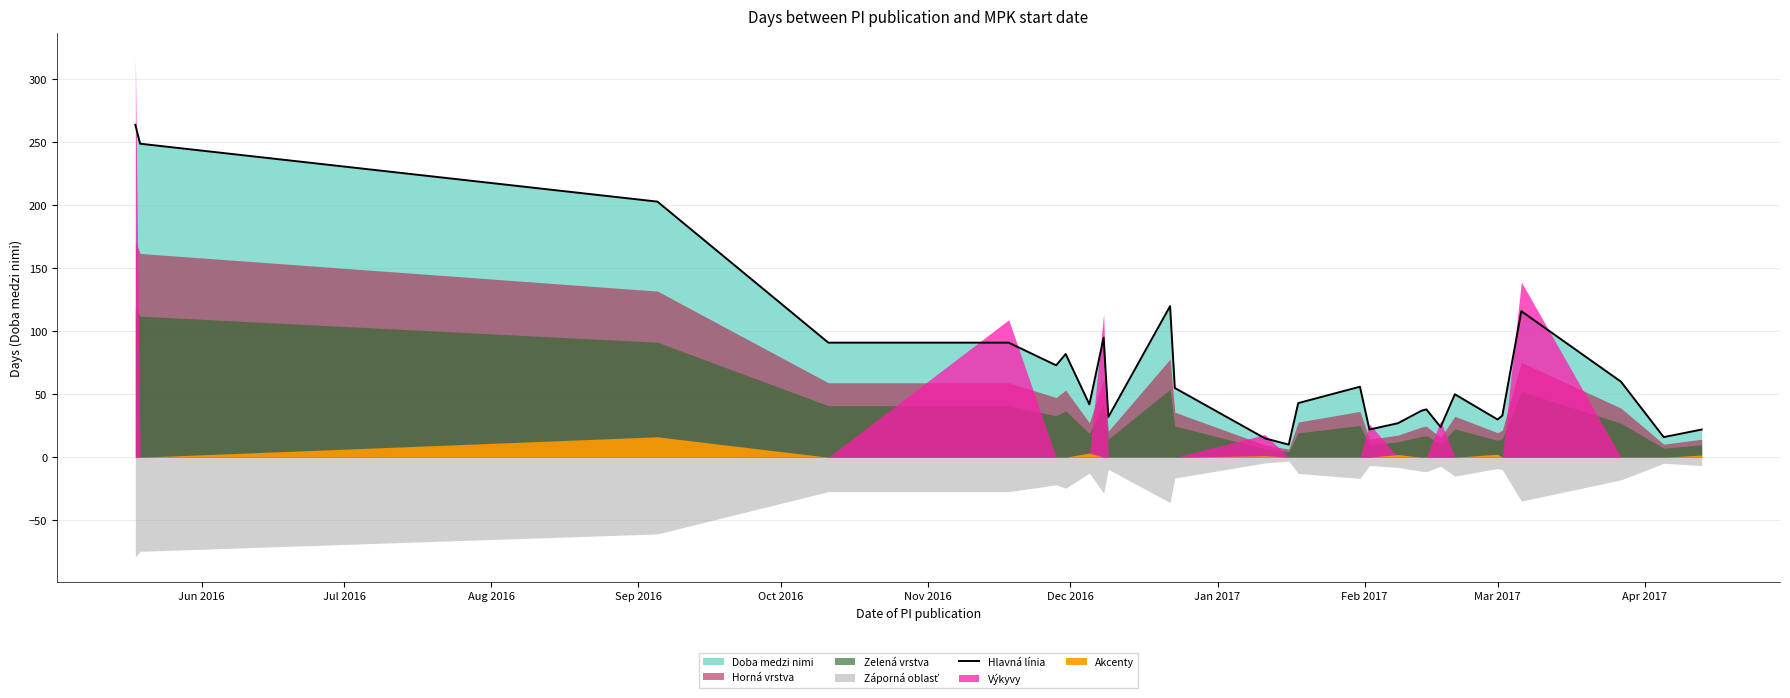

What is the label of the 1st point from the left?

Jun 2016